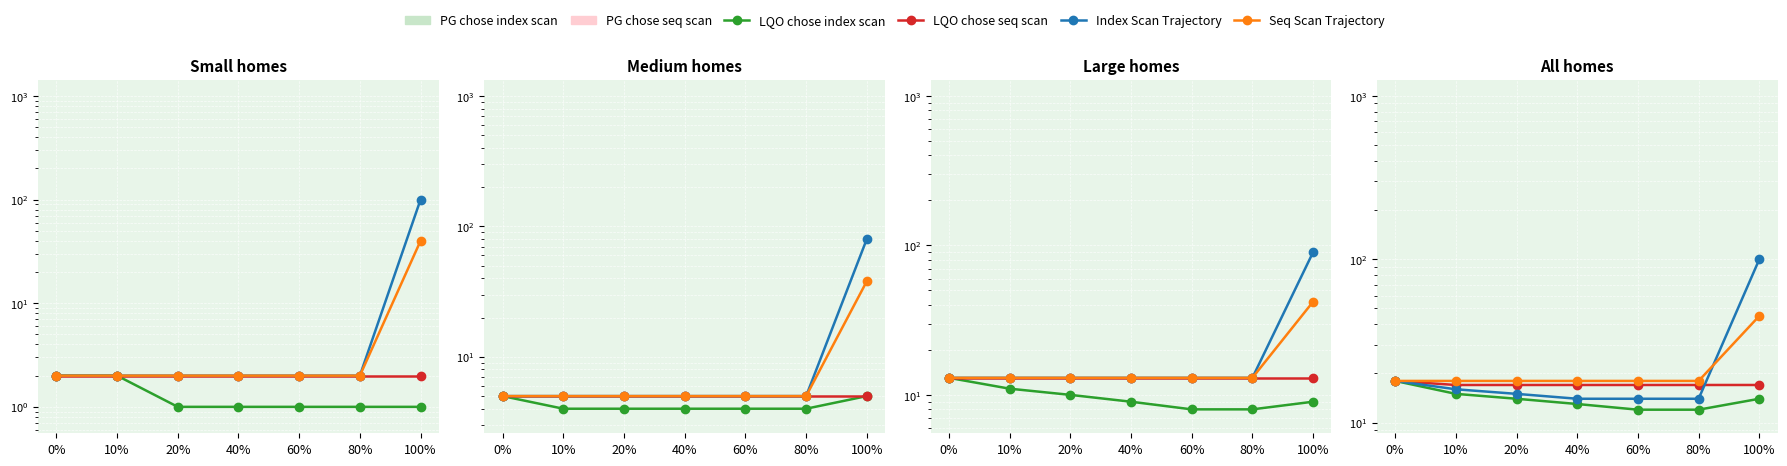

What is the average value of the LQO chose index scan series?

14